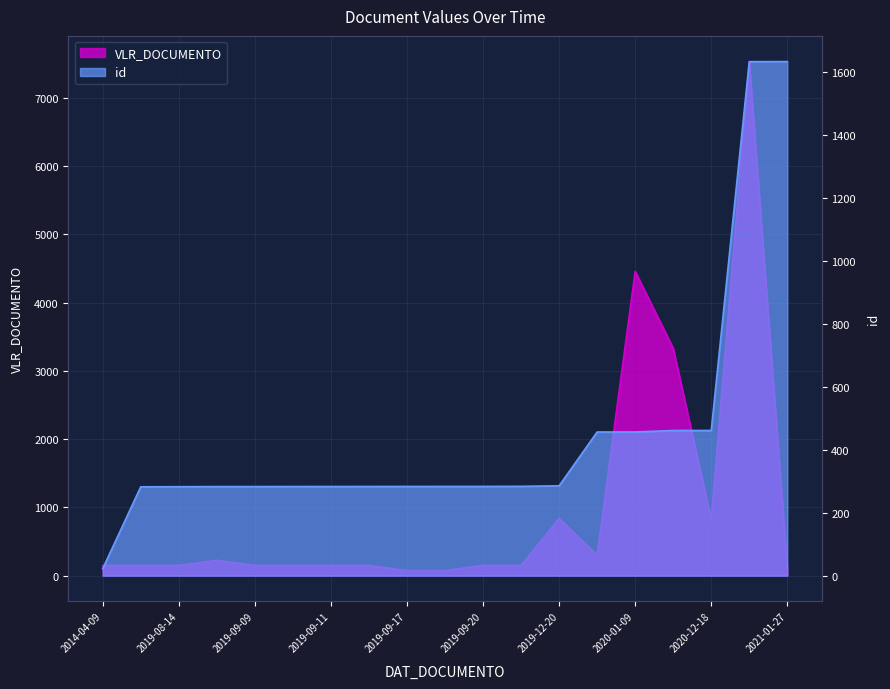

Reading left to right, transcribe all the data shown in this chart.

VLR_DOCUMENTO: 150.0	150.0	150.0	225.0	150.0	150.0	150.0	150.0	75.0	75.0	150.0	150.0	838.0	300.0	4456.9	3331.0	820.6	7527.9	110.0
id: 22.4	282.5	282.9	283.2	283.3	283.4	283.4	283.5	283.6	283.6	283.8	284.0	285.7	456.7	456.7	461.5	461.6	1633.9	1634.0